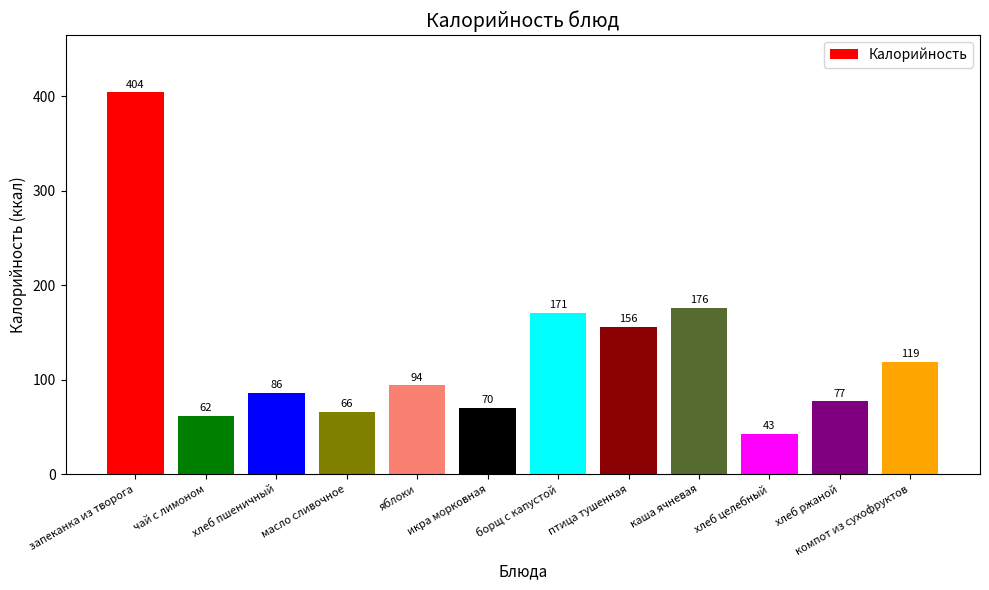

Count the number of data series in this chart.

1